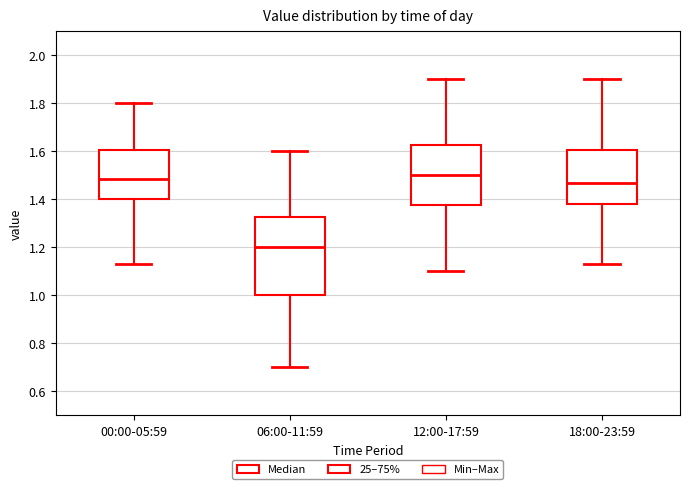

Where does the upper whisker of the box for 12:00-17:59 end on the y-axis? The values are not printed on the chart, so give them approximately, as read against the axis.

1.90